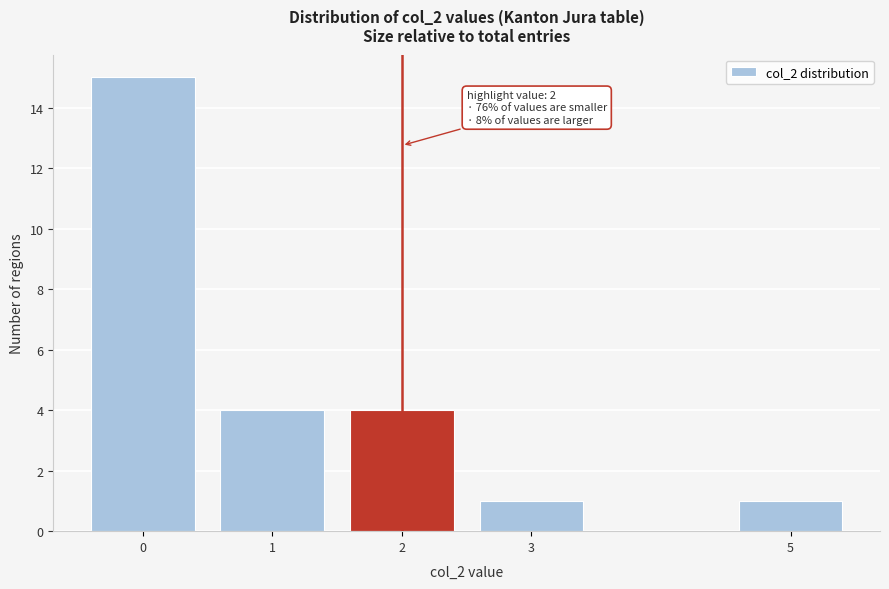

Reading left to right, what are all the values shown in this chart?

15	4	4	1	1